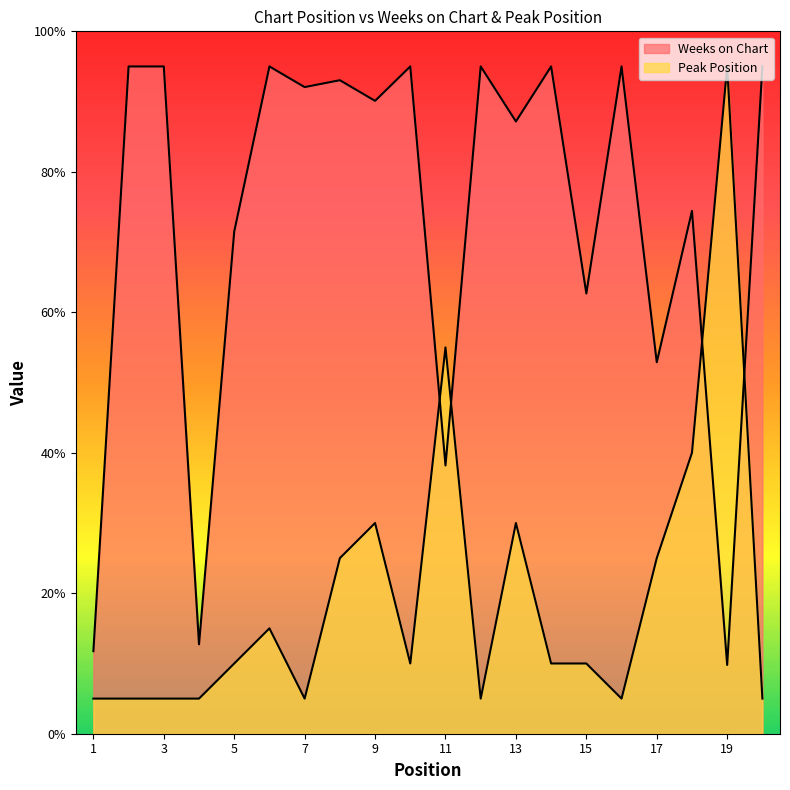

What is the total value across all series at 19?

104.8